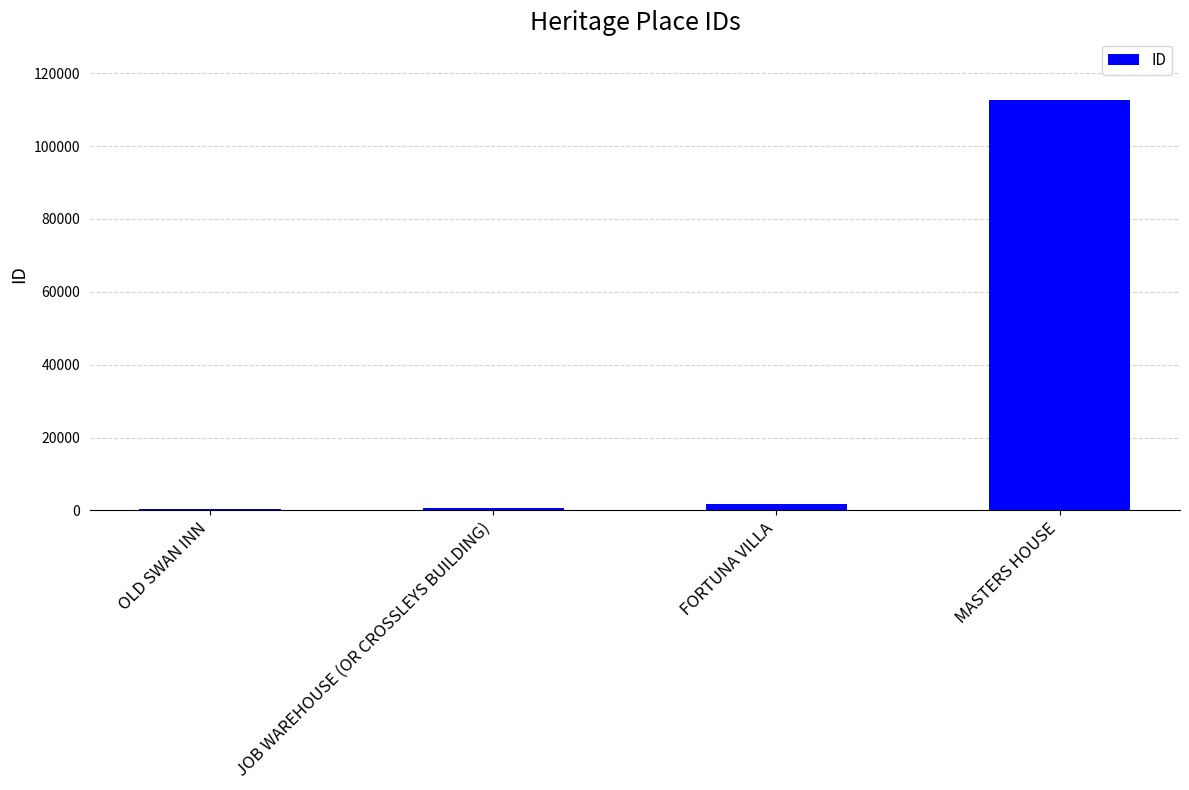

True or false: the data shows 511 at OLD SWAN INN.

True